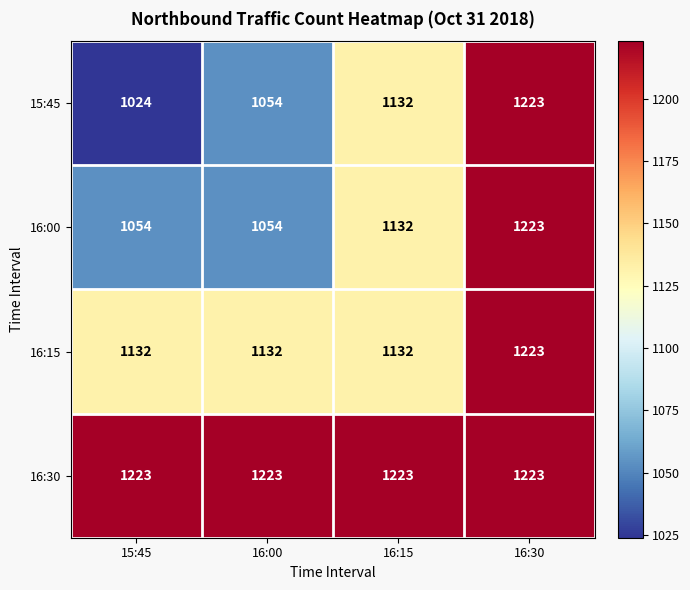

Count the number of data series in this chart.

4